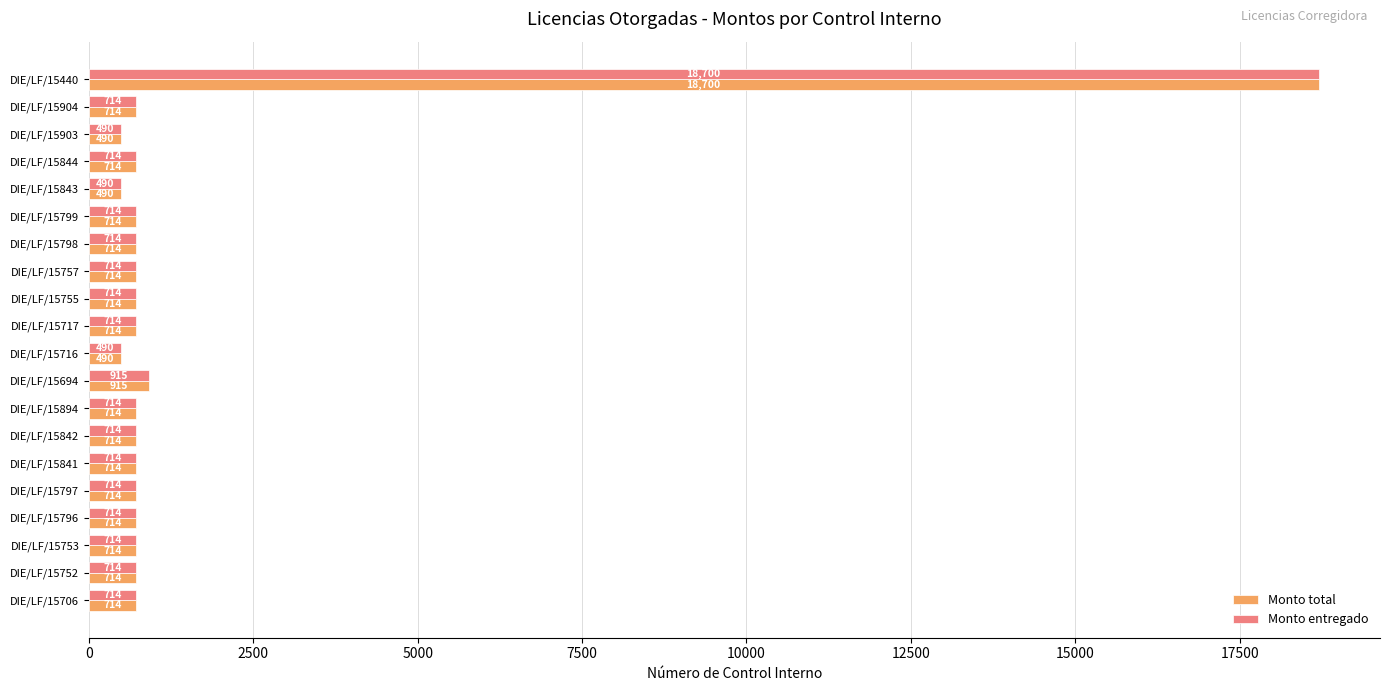

What is the difference between the maximum and minimum values in the Monto total series?

18210